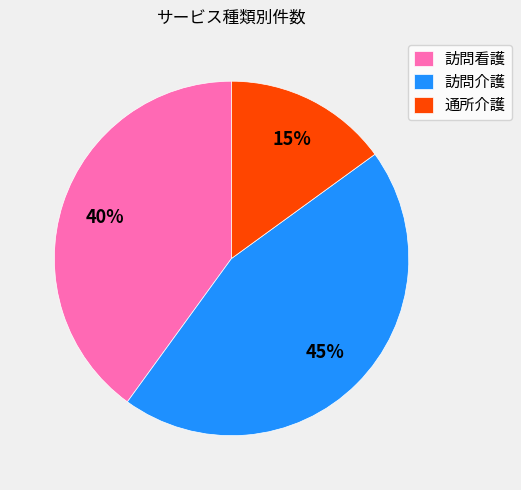

Count the number of slices in the pie.

3